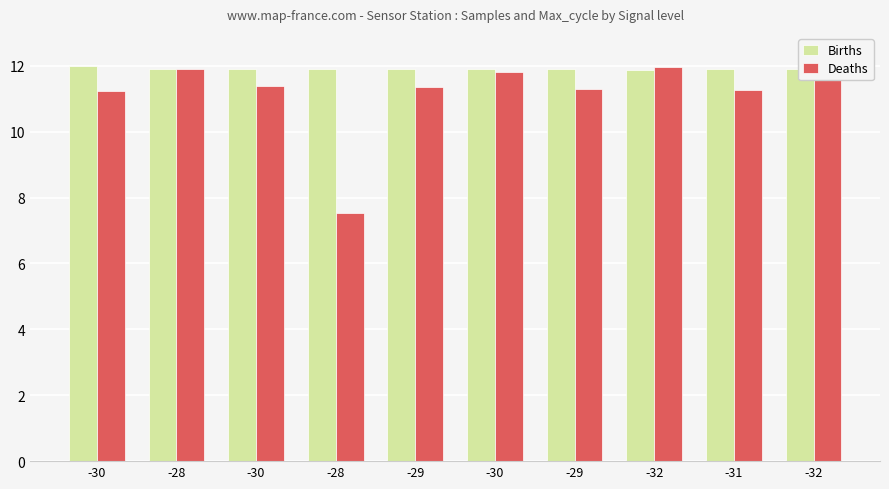

Which series has the largest total across all categories?

Births